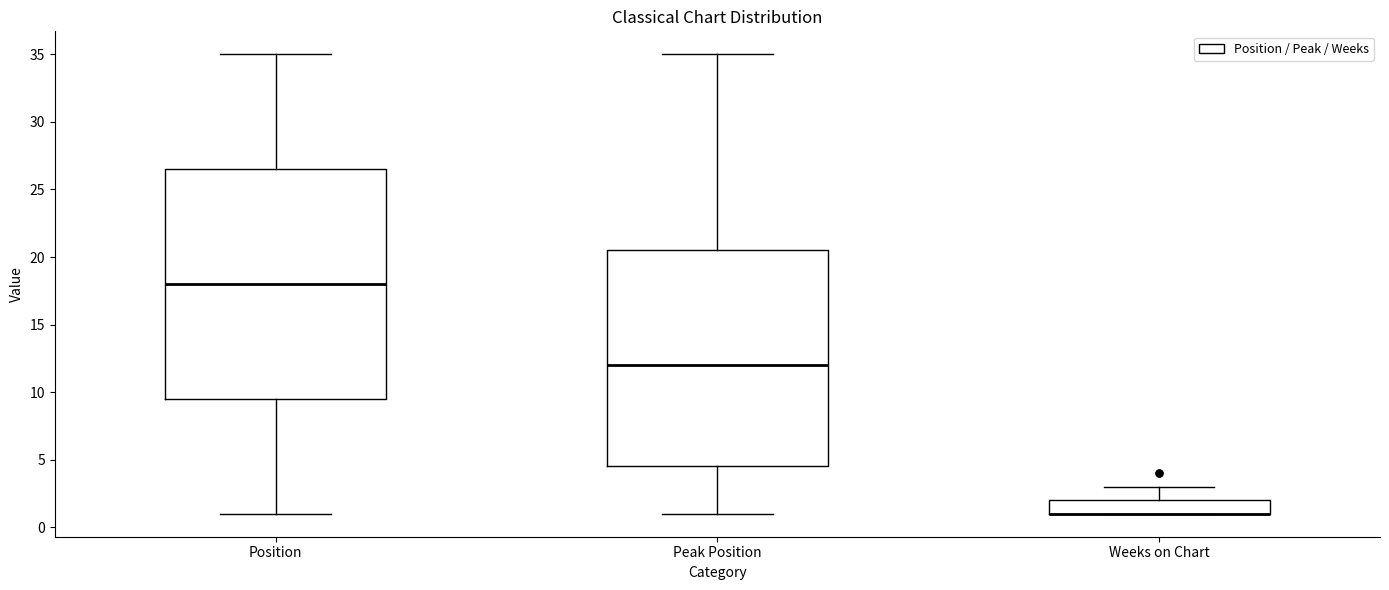

Reading left to right, read every box against the y-axis: the position of its median line, the range the box covers, and the ends of its whiskers. The values are not printed on the chart, so give them approximately, as read against the axis.

Position: median 18.0, box 9.5 to 26.5, whiskers 1.0 to 35.0
Peak Position: median 12.0, box 4.5 to 20.5, whiskers 1.0 to 35.0
Weeks on Chart: median 1.0 (drawn on the box's lower edge), box 1.0 to 2.0, whiskers 1.0 to 3.0